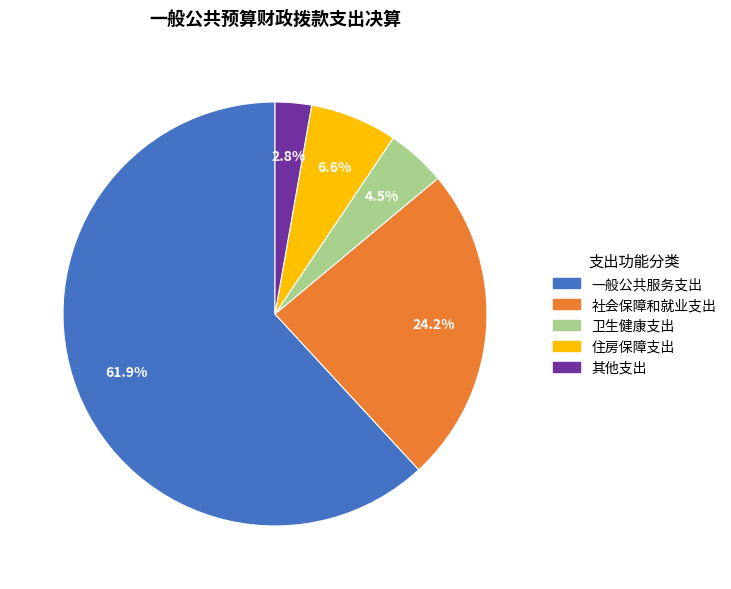

To the nearest percent, what percentage of the pie is 一般公共服务支出?

62%